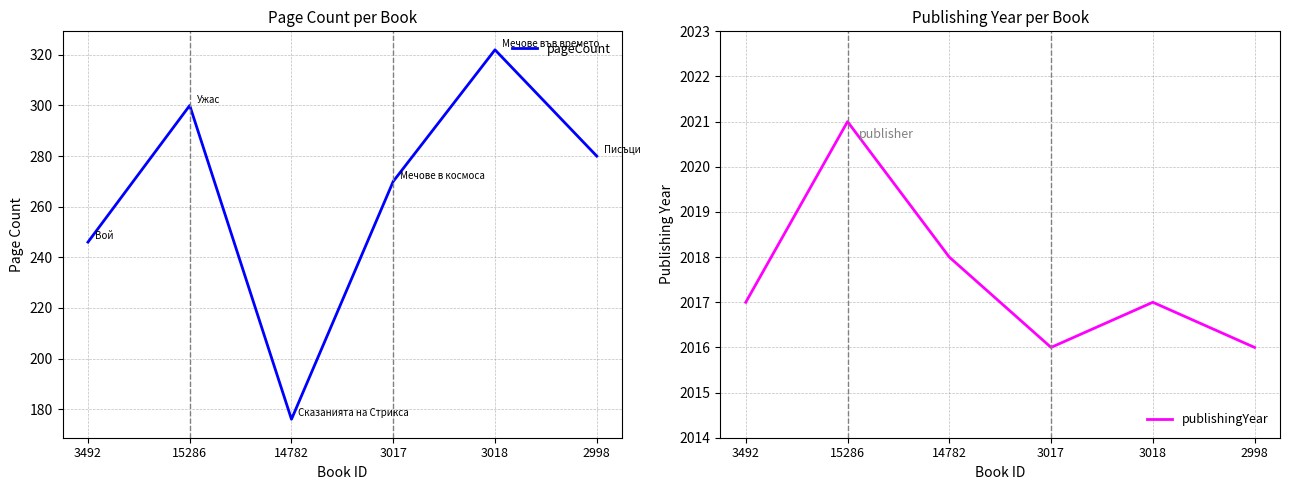

Is the value of pageCount at 3492 greater than the value of publishingYear at 3017?

No